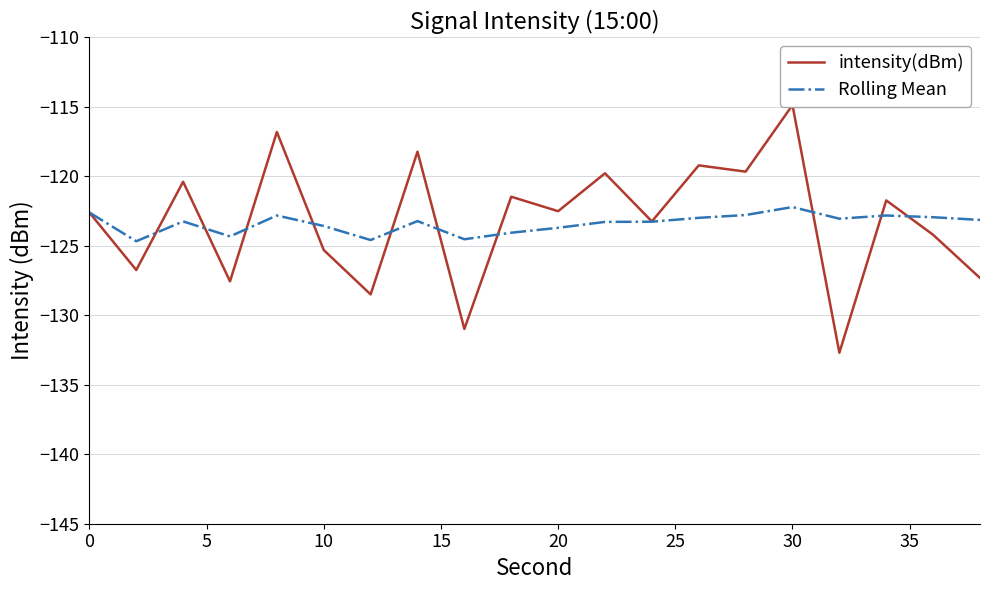

What is the maximum value for Rolling Mean?

-122.2